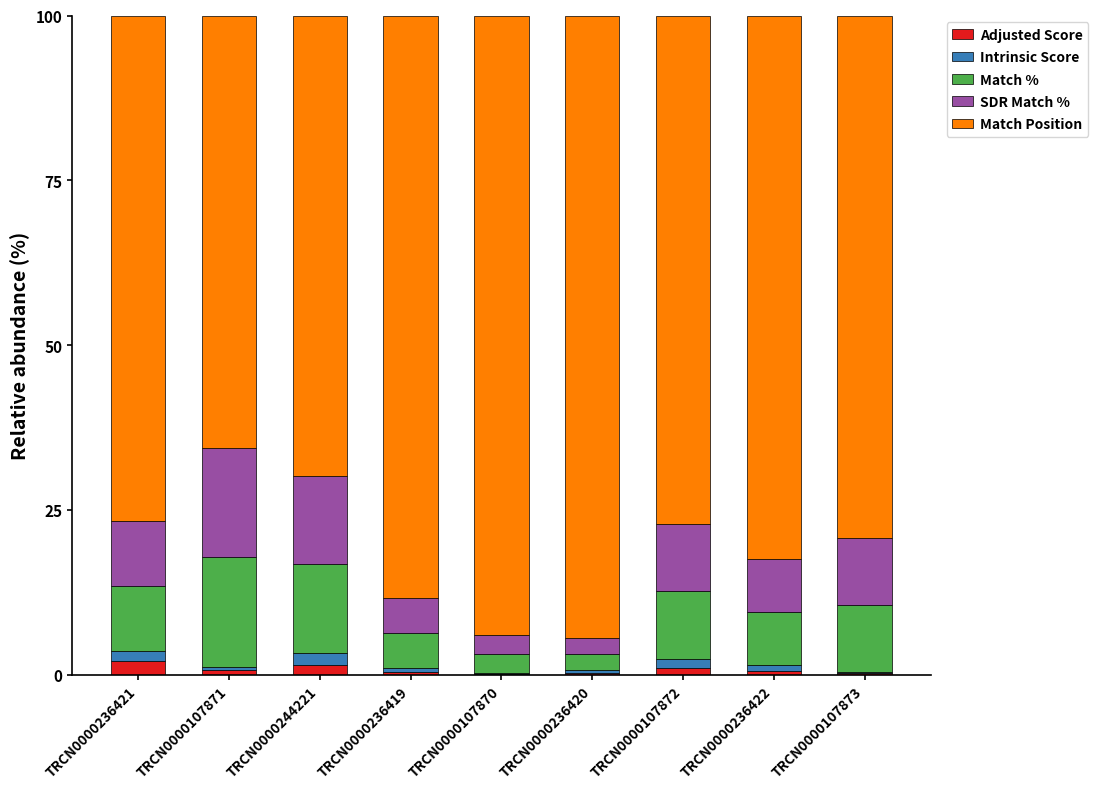

What is the highest value of the Adjusted Score series?

2.1